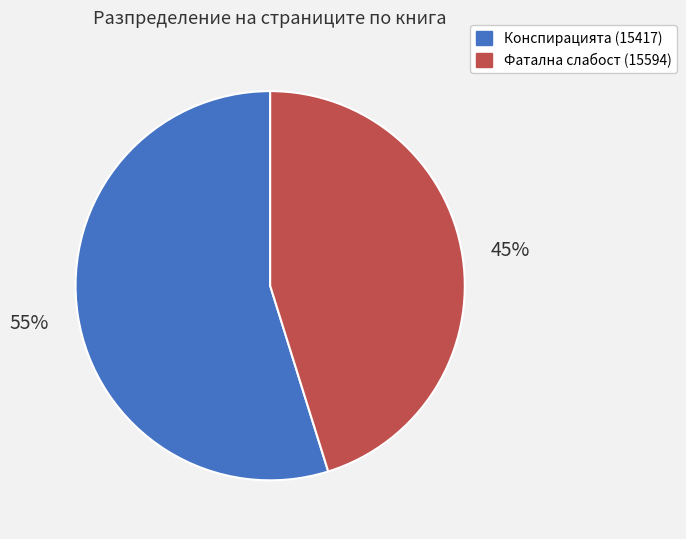

What is the smallest slice in the pie chart?

Фатална слабост (15594)